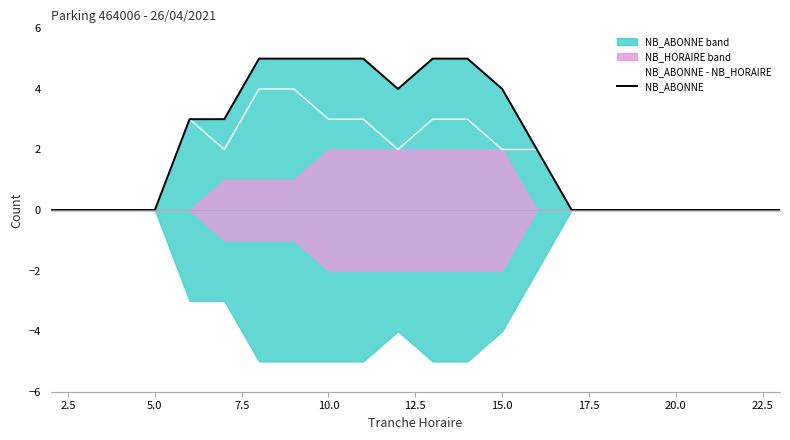

True or false: NB_ABONNE - NB_HORAIRE has a value of -2 at 20.0.

False